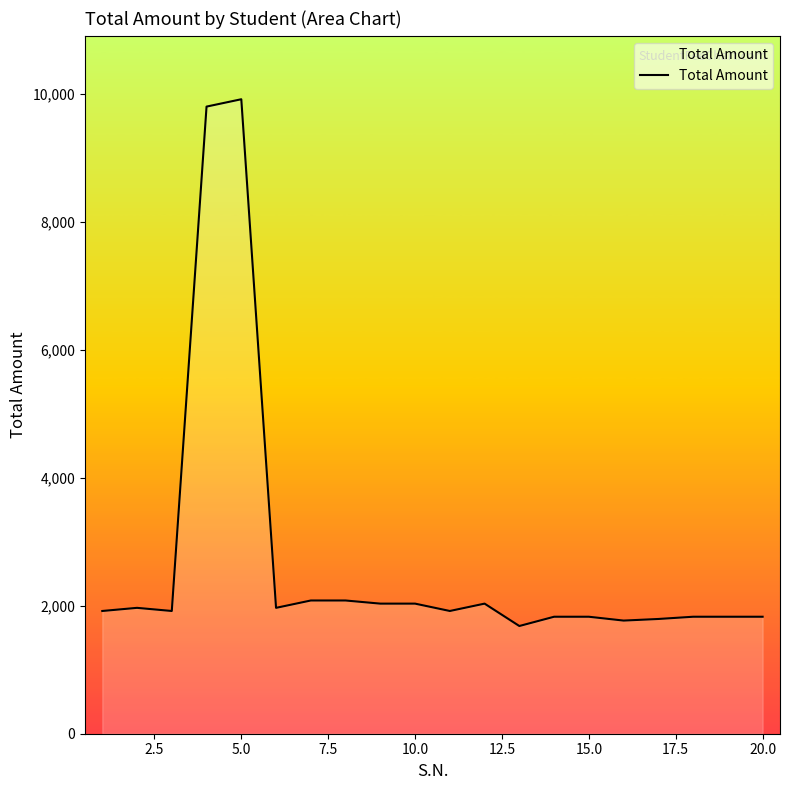

How many lines are shown in the chart?

1